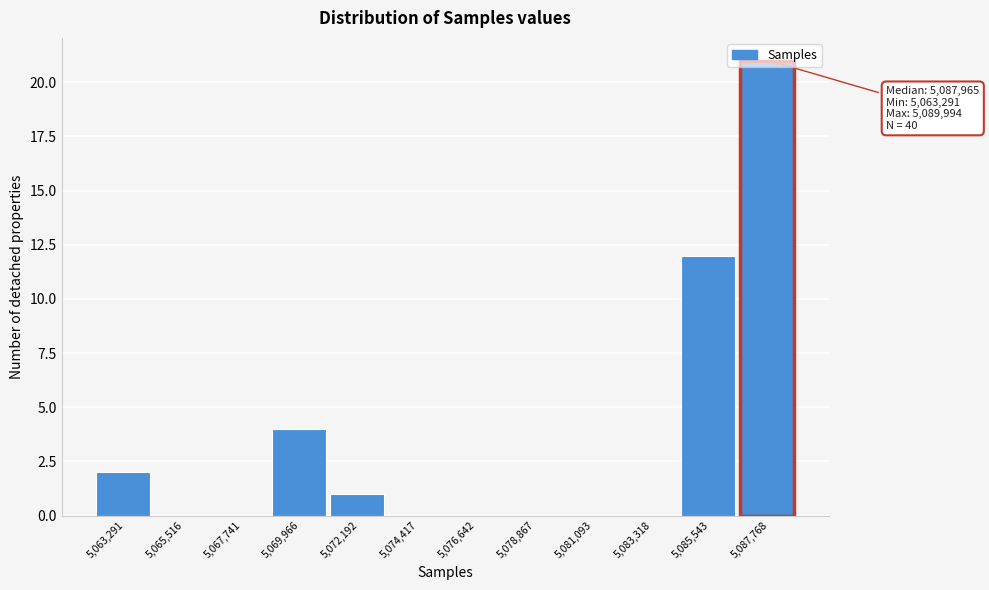

Which label corresponds to the largest value in the chart?

5,087,768